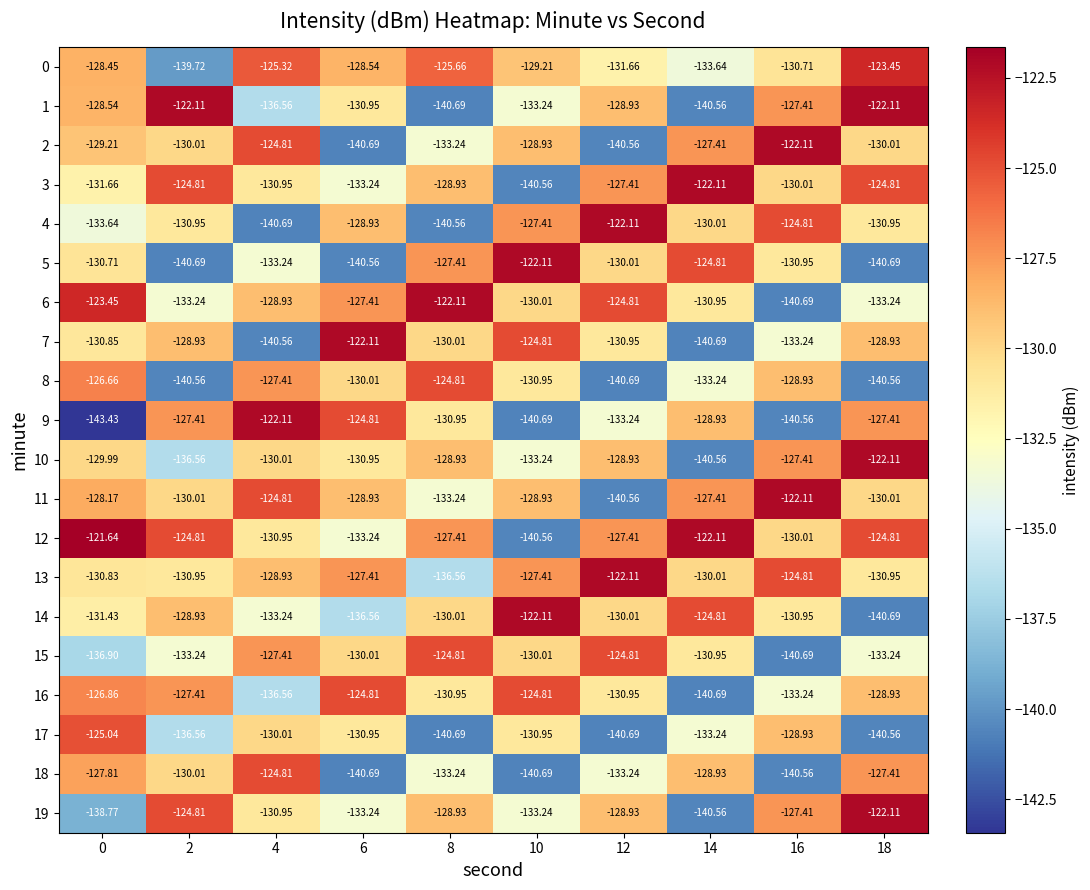

Which series has the largest total across all categories?

12